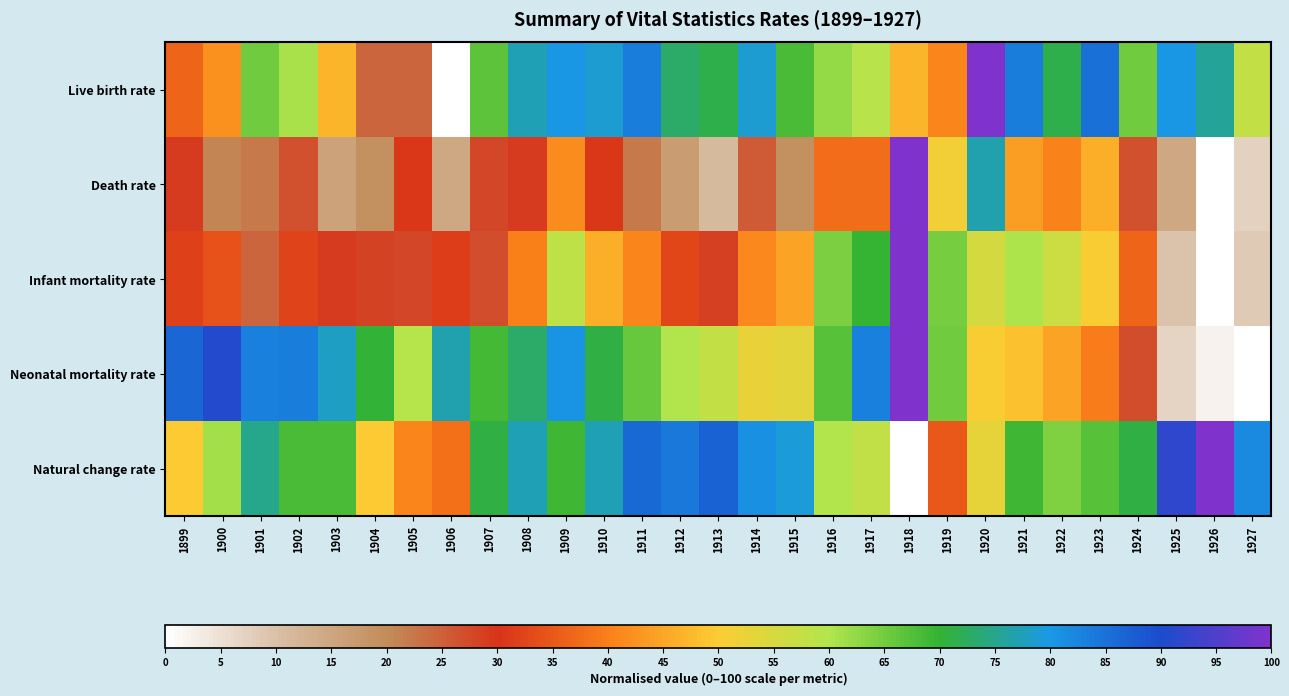

What is the spread (max minus min) of values at 1924?

44.2